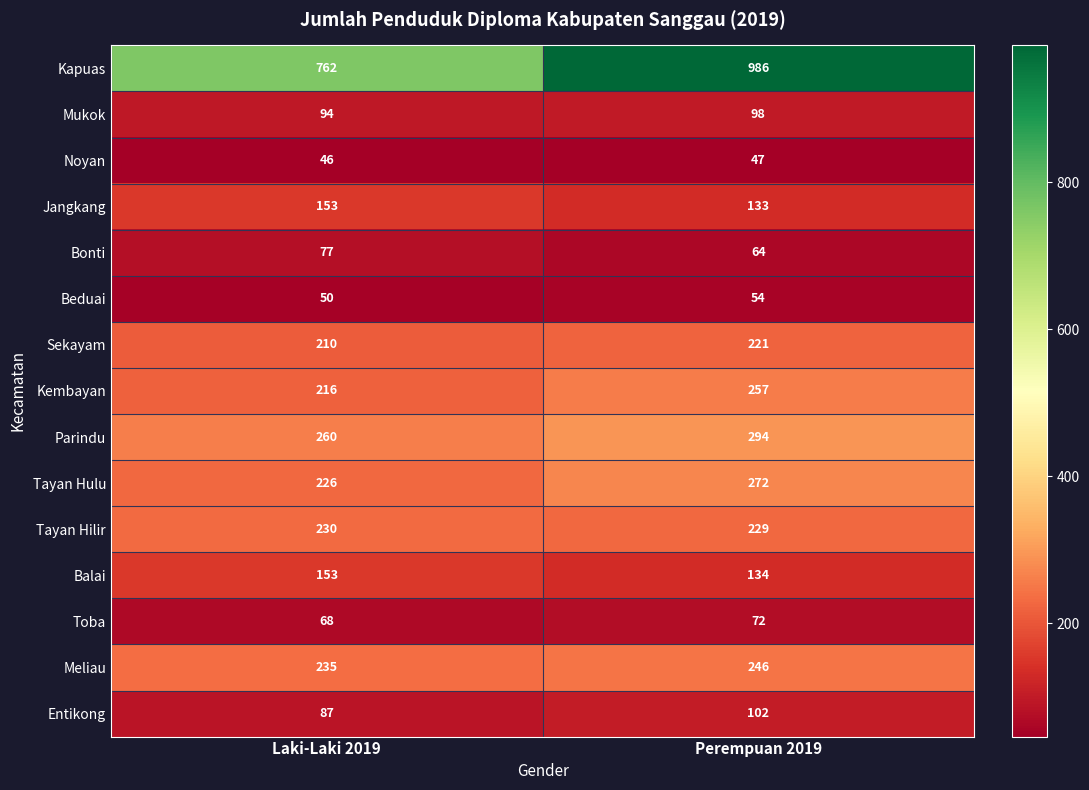

True or false: Bonti has a value of 18 at Laki-Laki 2019.

False